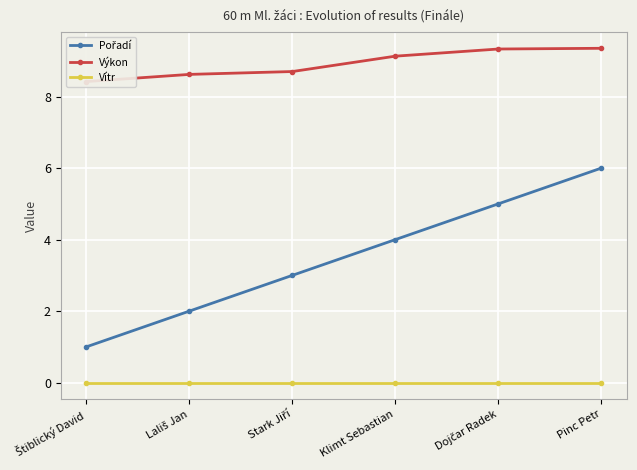

At which category is the sum across all series the highest?

Pinc Petr